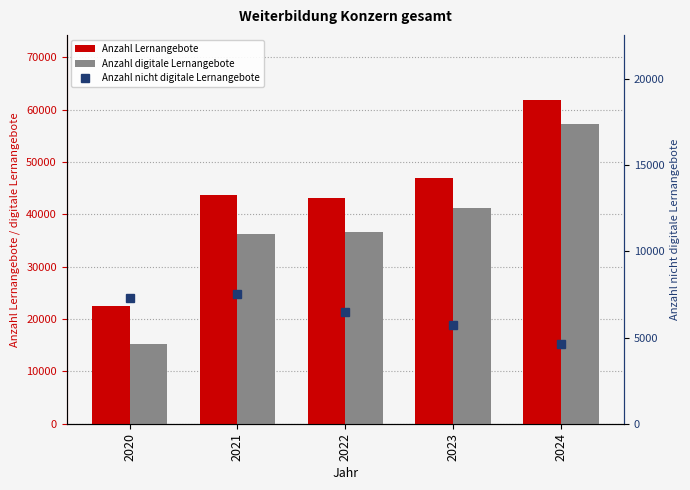

What is the value of the Anzahl nicht digitale Lernangebote bar at the 2nd from the left?

7521